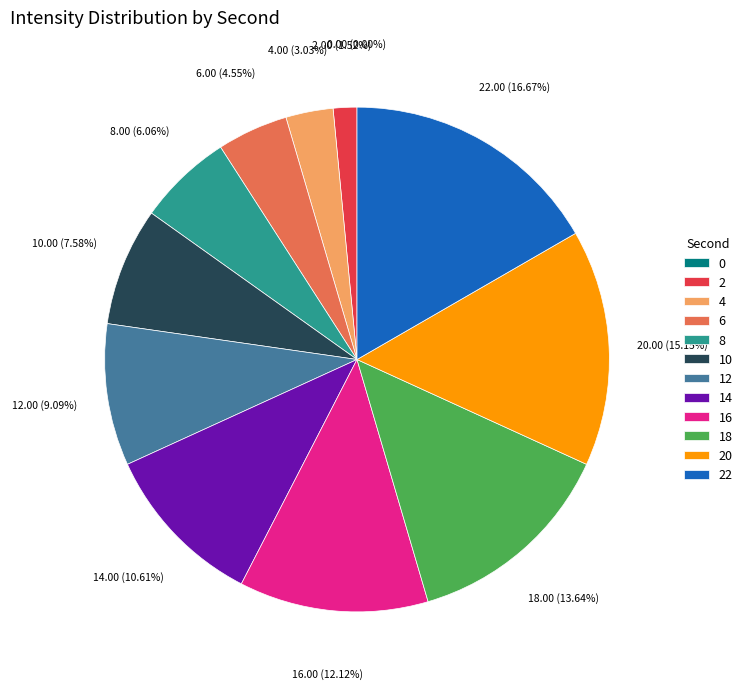

To the nearest percent, what percentage of the pie is 2?

2%